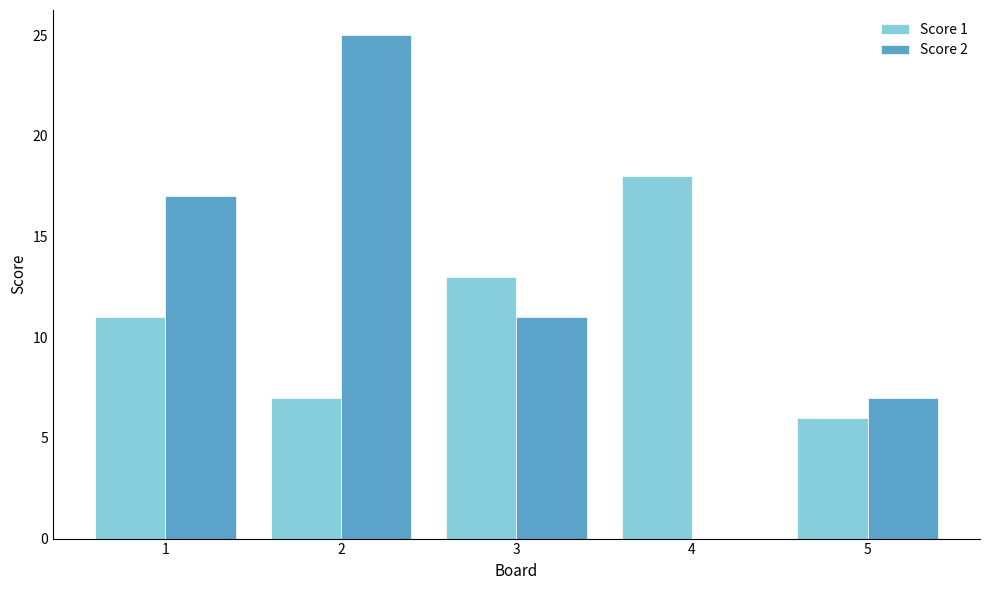

Reading left to right, extract all data points from this chart.

Score 1: 1=11	2=7	3=13	4=18	5=6
Score 2: 1=17	2=25	3=11	4=0	5=7